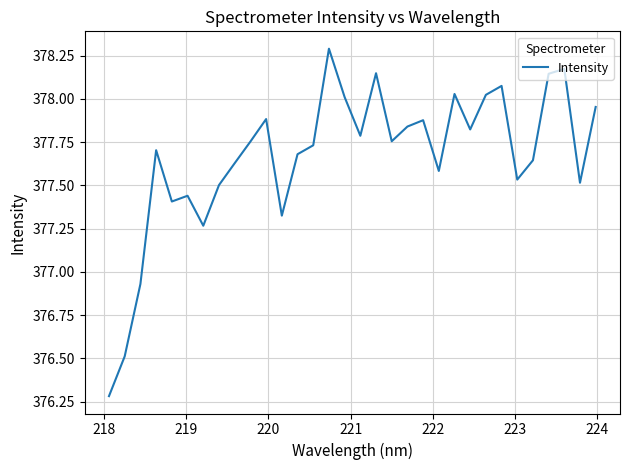

What is the minimum value shown in the chart?

376.3